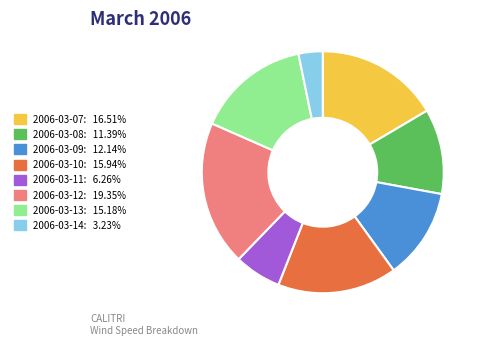

Do 2006-03-12 and 2006-03-14 together represent more than half of the pie?

No